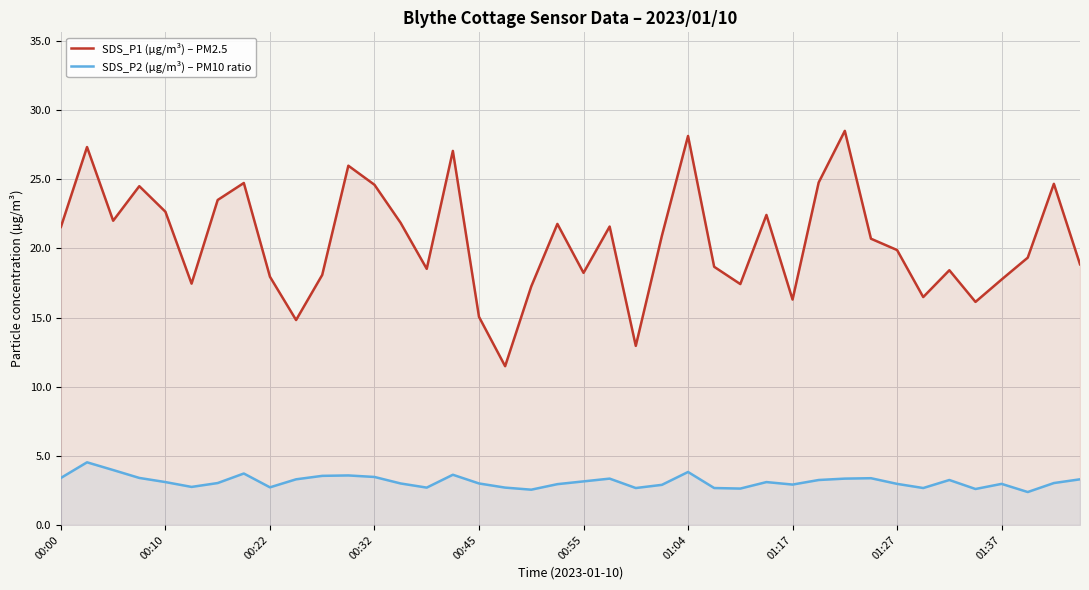

Which series has the widest spread of values?

SDS_P1 (µg/m³) – PM2.5